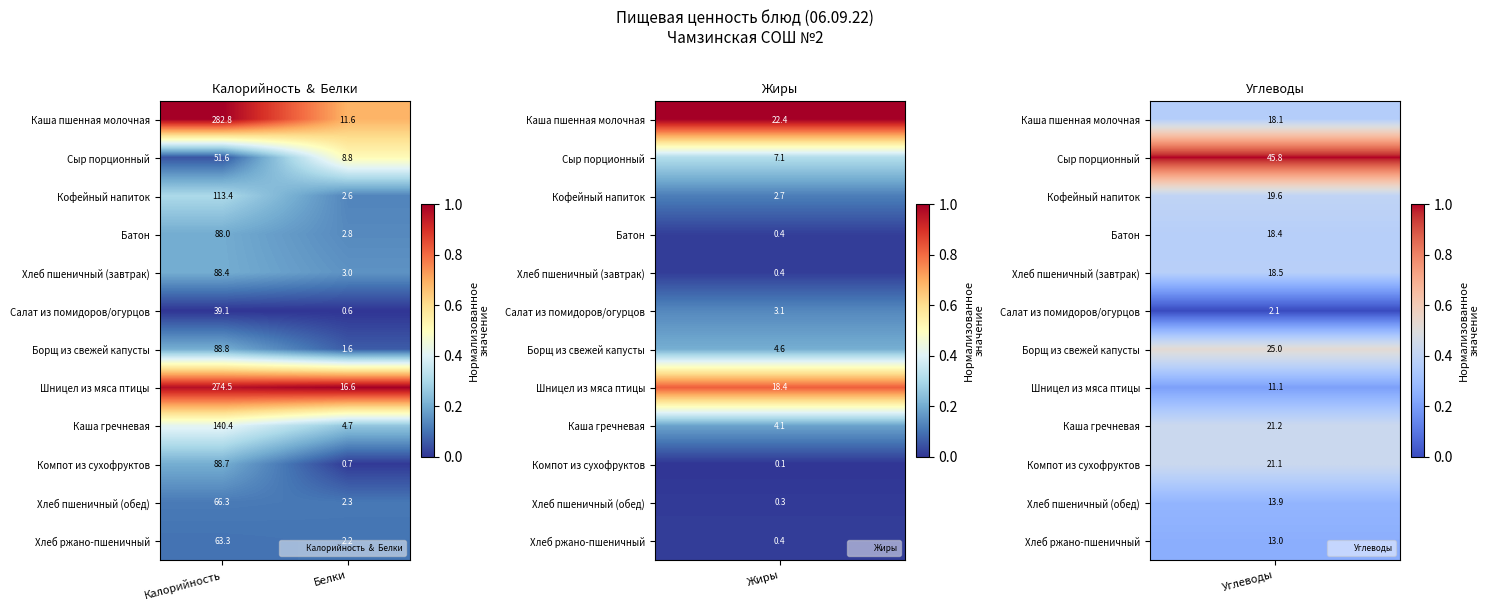

What value does the Каша гречневая series have at Калорийность?

140.4